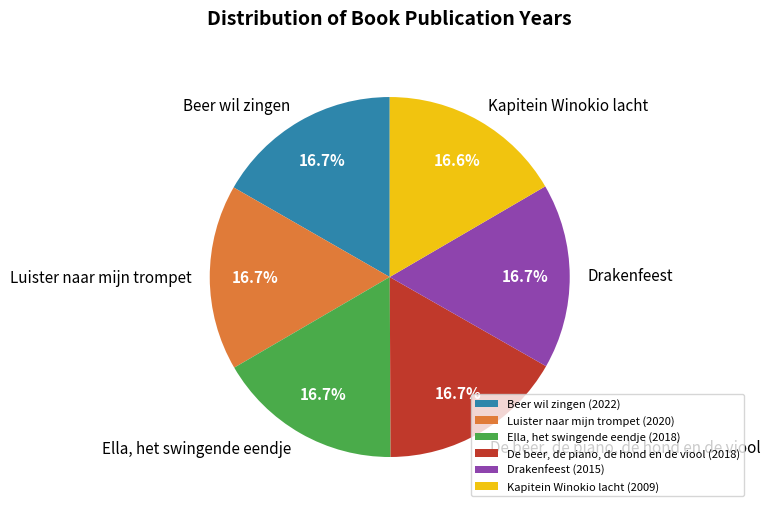

To the nearest percent, what percentage of the pie is Luister naar mijn trompet?

17%